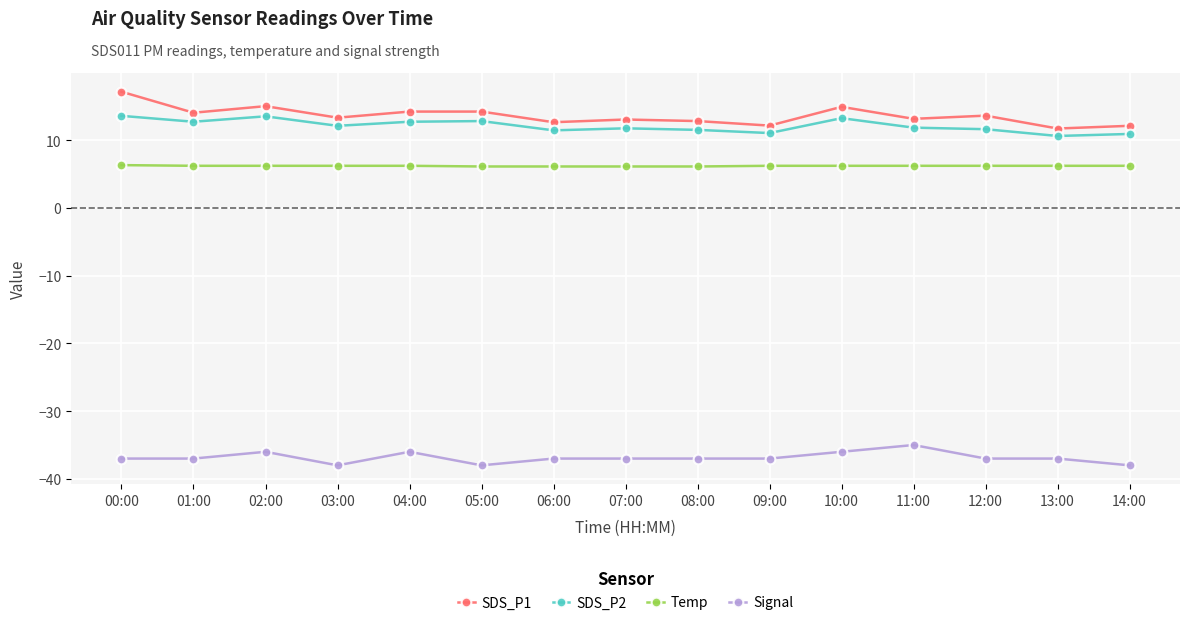

What is the difference between the second highest and minimum values in the Signal series?

2.0